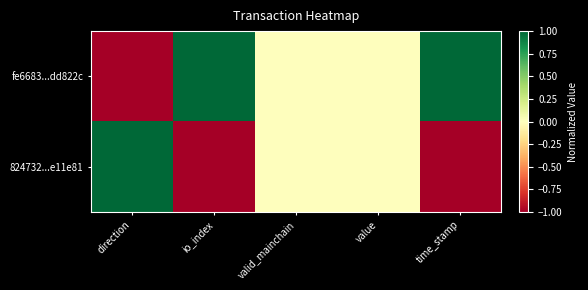

Which label corresponds to the smallest value in the chart?

direction